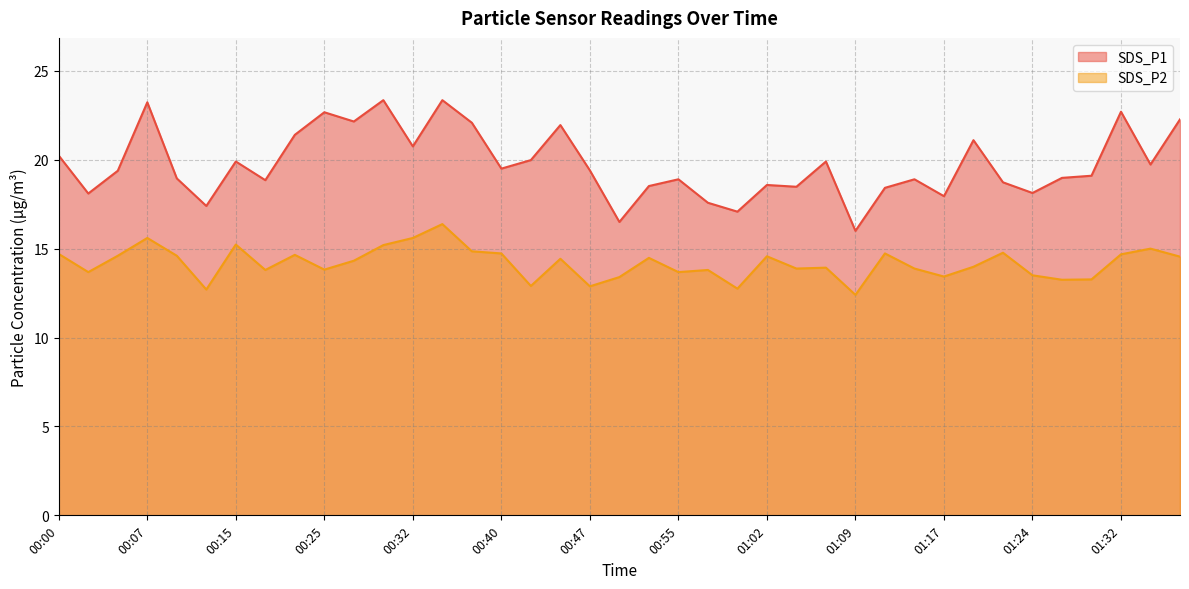

What position from the right is 01:22?

7